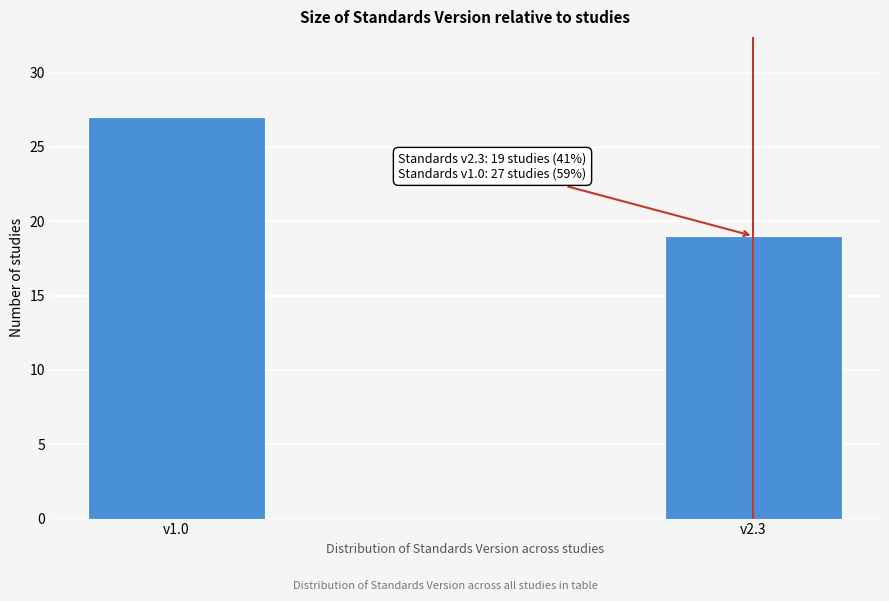

Reading left to right, extract all data points from this chart.

v1.0=27	v2.3=19